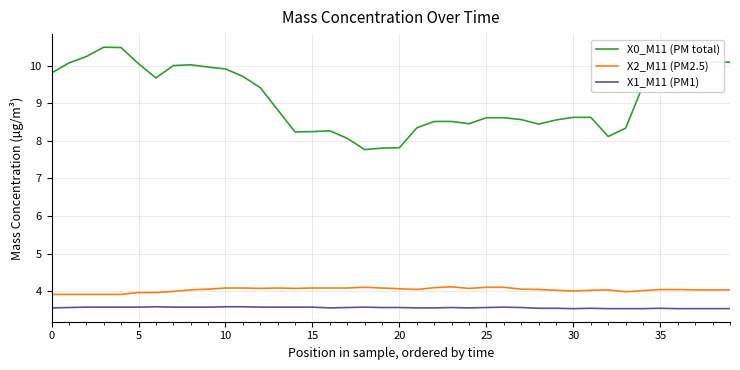

What is the highest value of the X1_M11 (PM1) series?

3.6